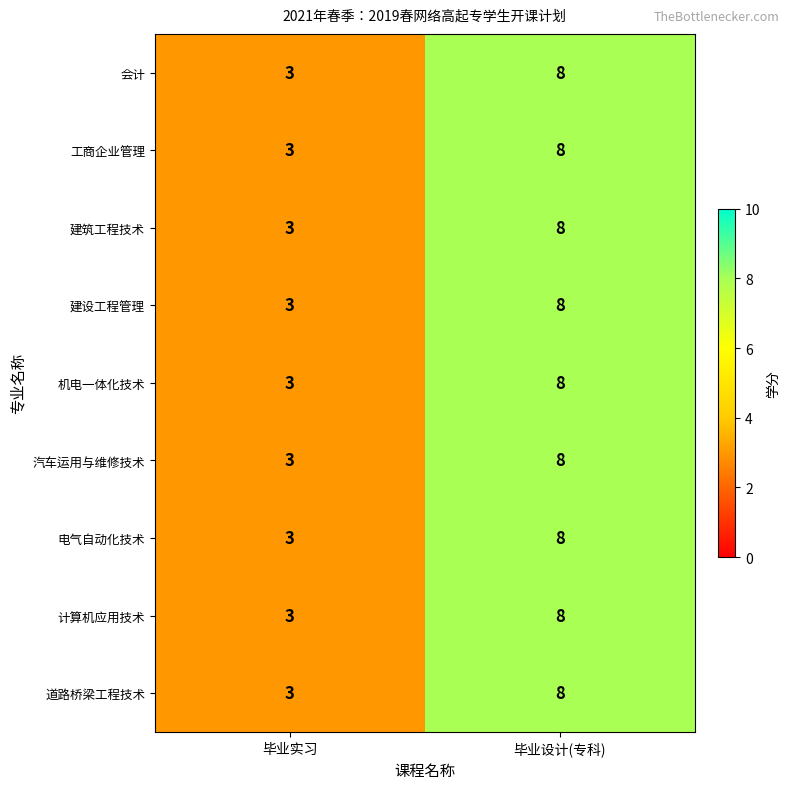

True or false: 建筑工程技术 has a value of 8 at 毕业设计(专科).

True